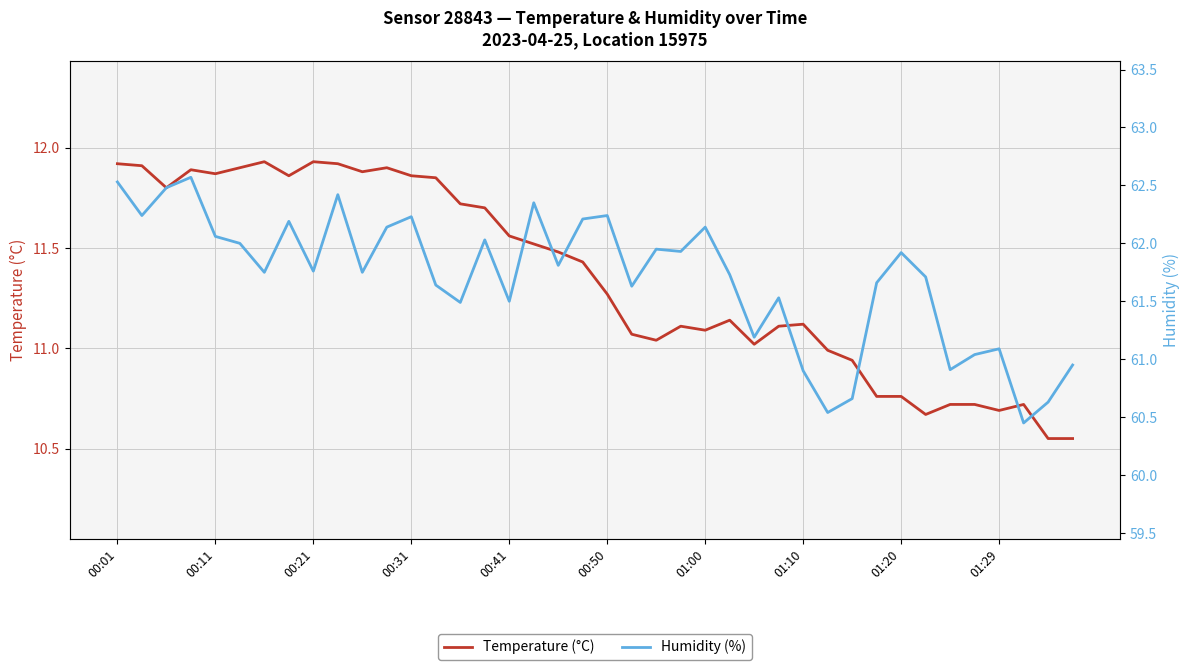

Rank the series by their maximum value, from highest to lowest.

Humidity (%), Temperature (°C)